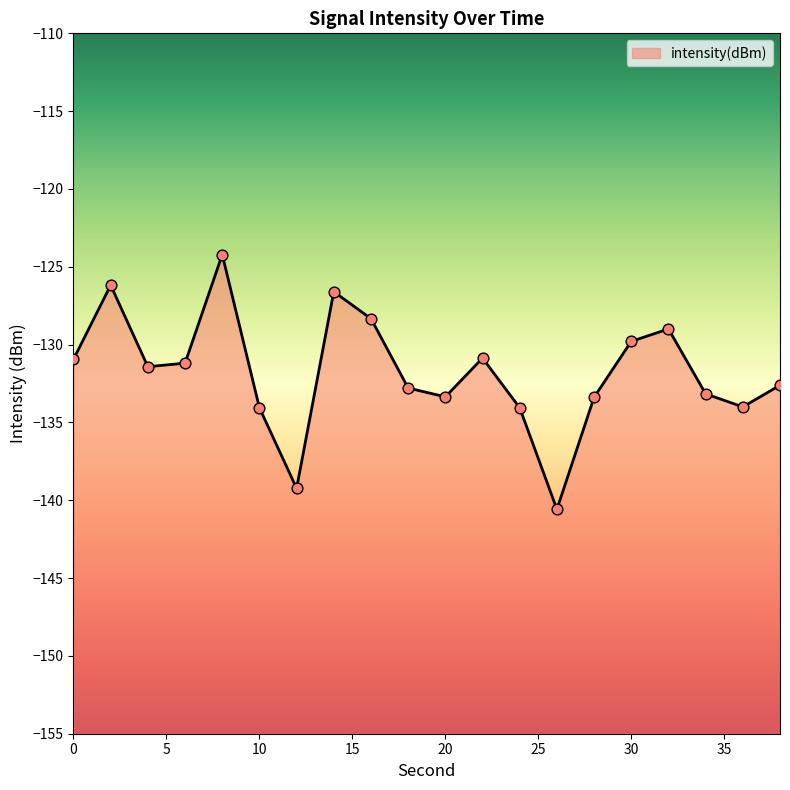

What is the change in value from 0 to 12?

-8.3